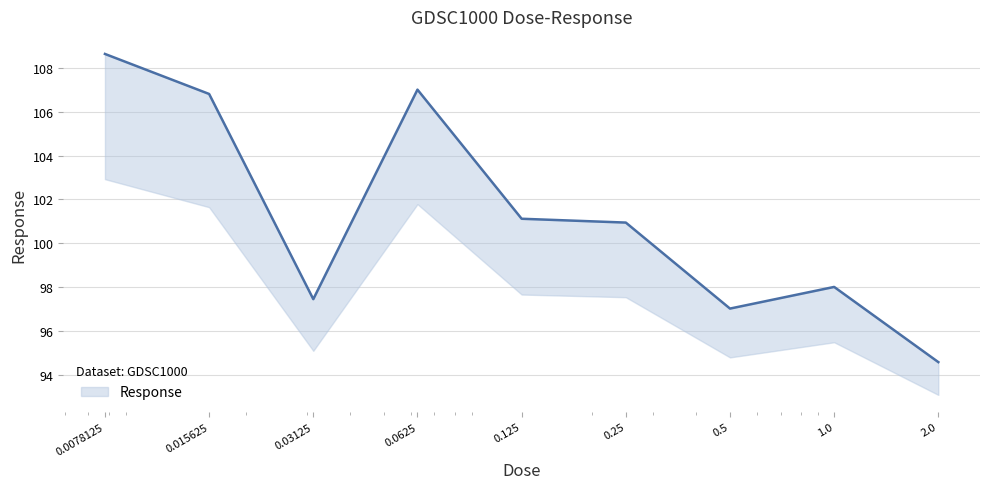

List the labels in order of value, smallest first.

2.0, 0.5, 0.03125, 1.0, 0.25, 0.125, 0.015625, 0.0625, 0.0078125